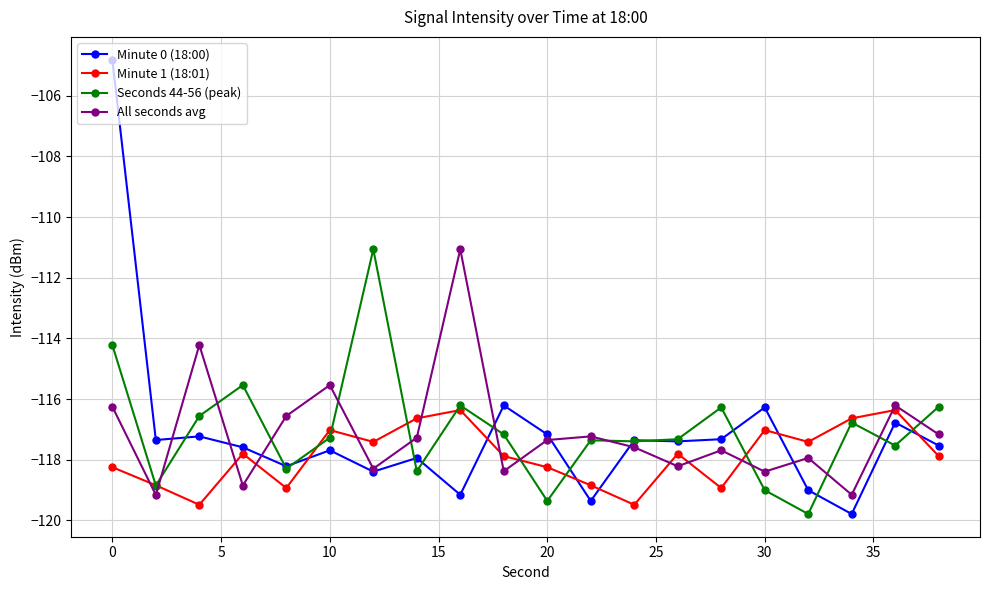

What are all the series names shown in the legend?

Minute 0 (18:00), Minute 1 (18:01), Seconds 44-56 (peak), All seconds avg